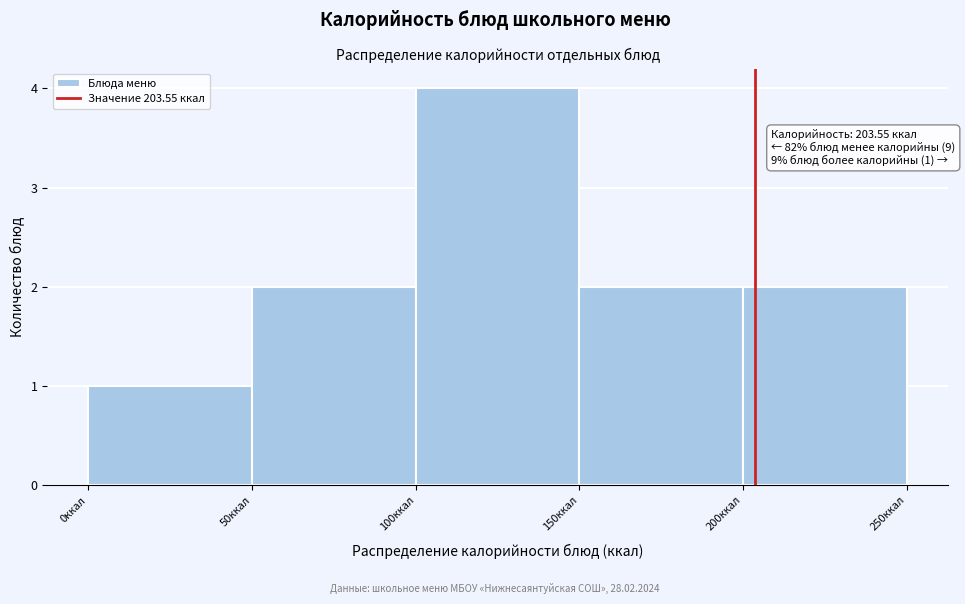

Over which range of the x-axis is the bar tallest?

100 to 150